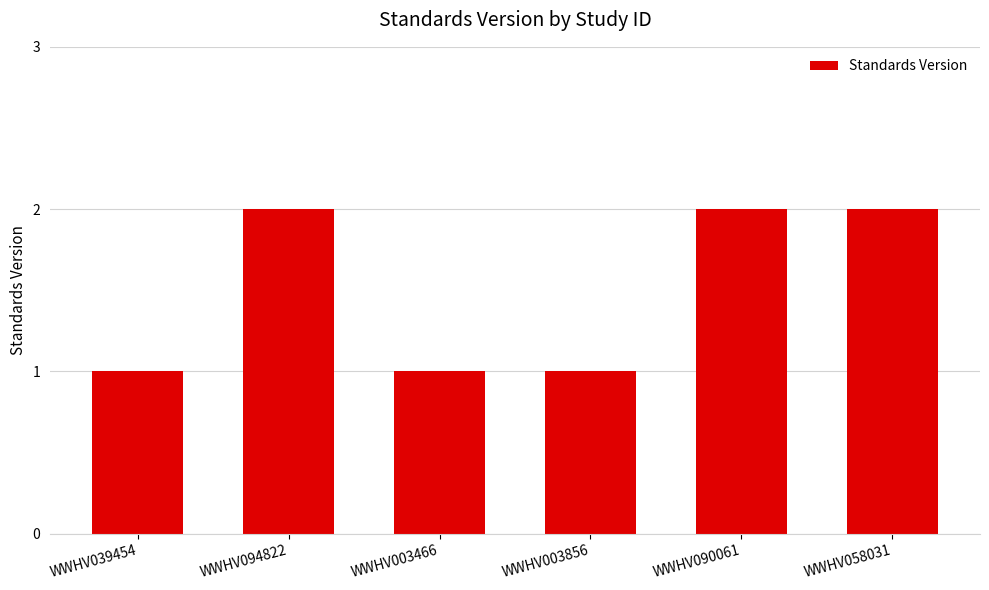

How many values are below 2?

3